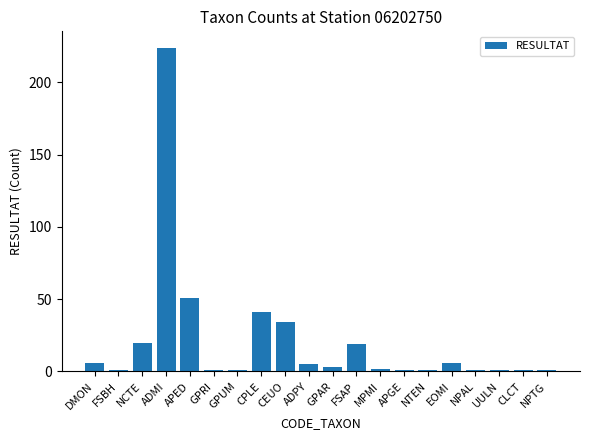

What is the difference between the second highest and minimum values?

50